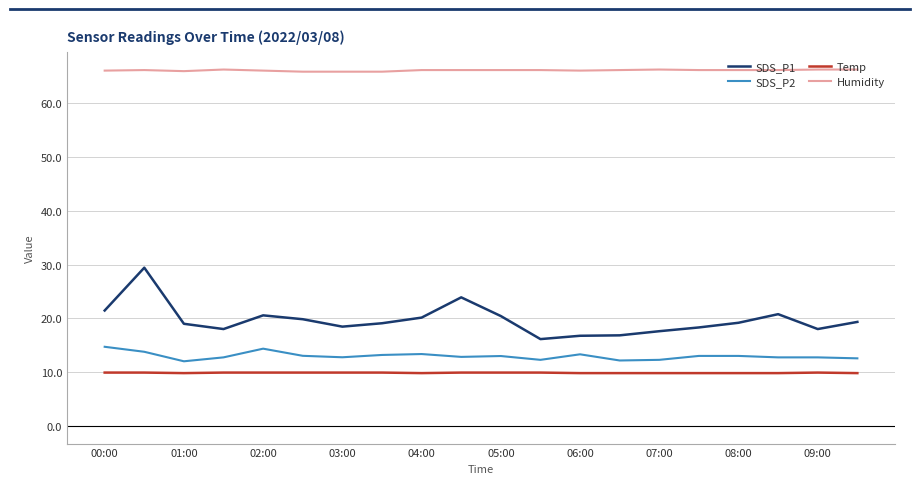

What is the difference between the maximum and minimum values in the SDS_P2 series?

2.7